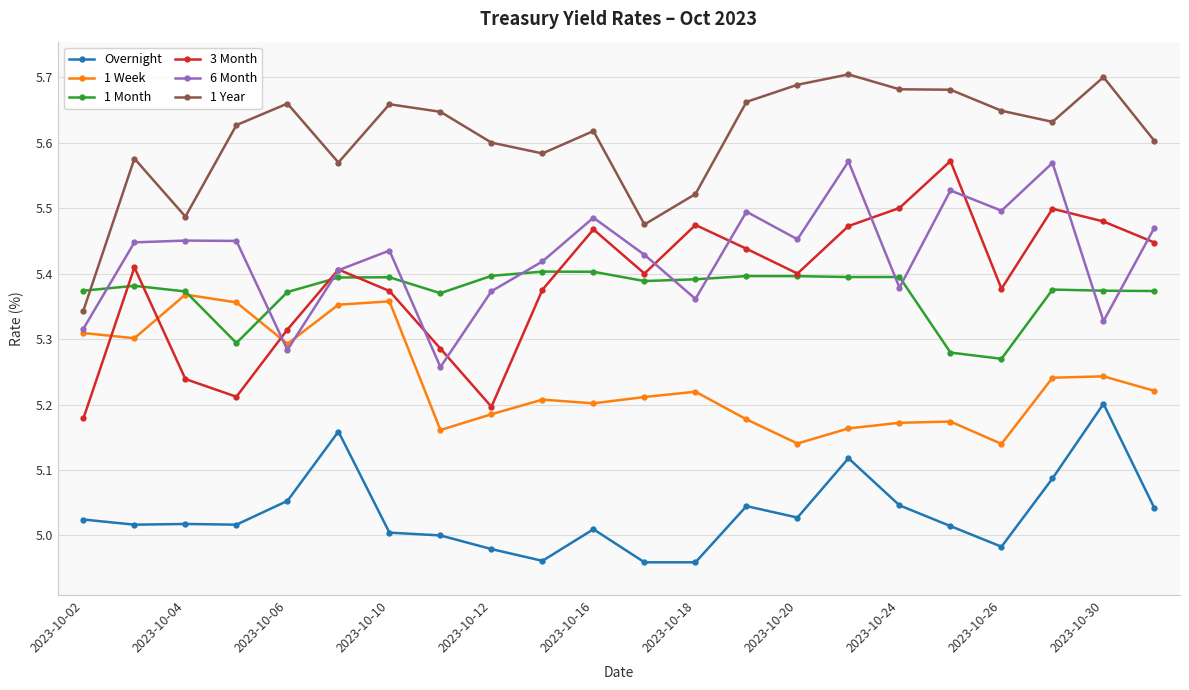

True or false: 6 Month has more than 0 points higher than both neighbors.

True